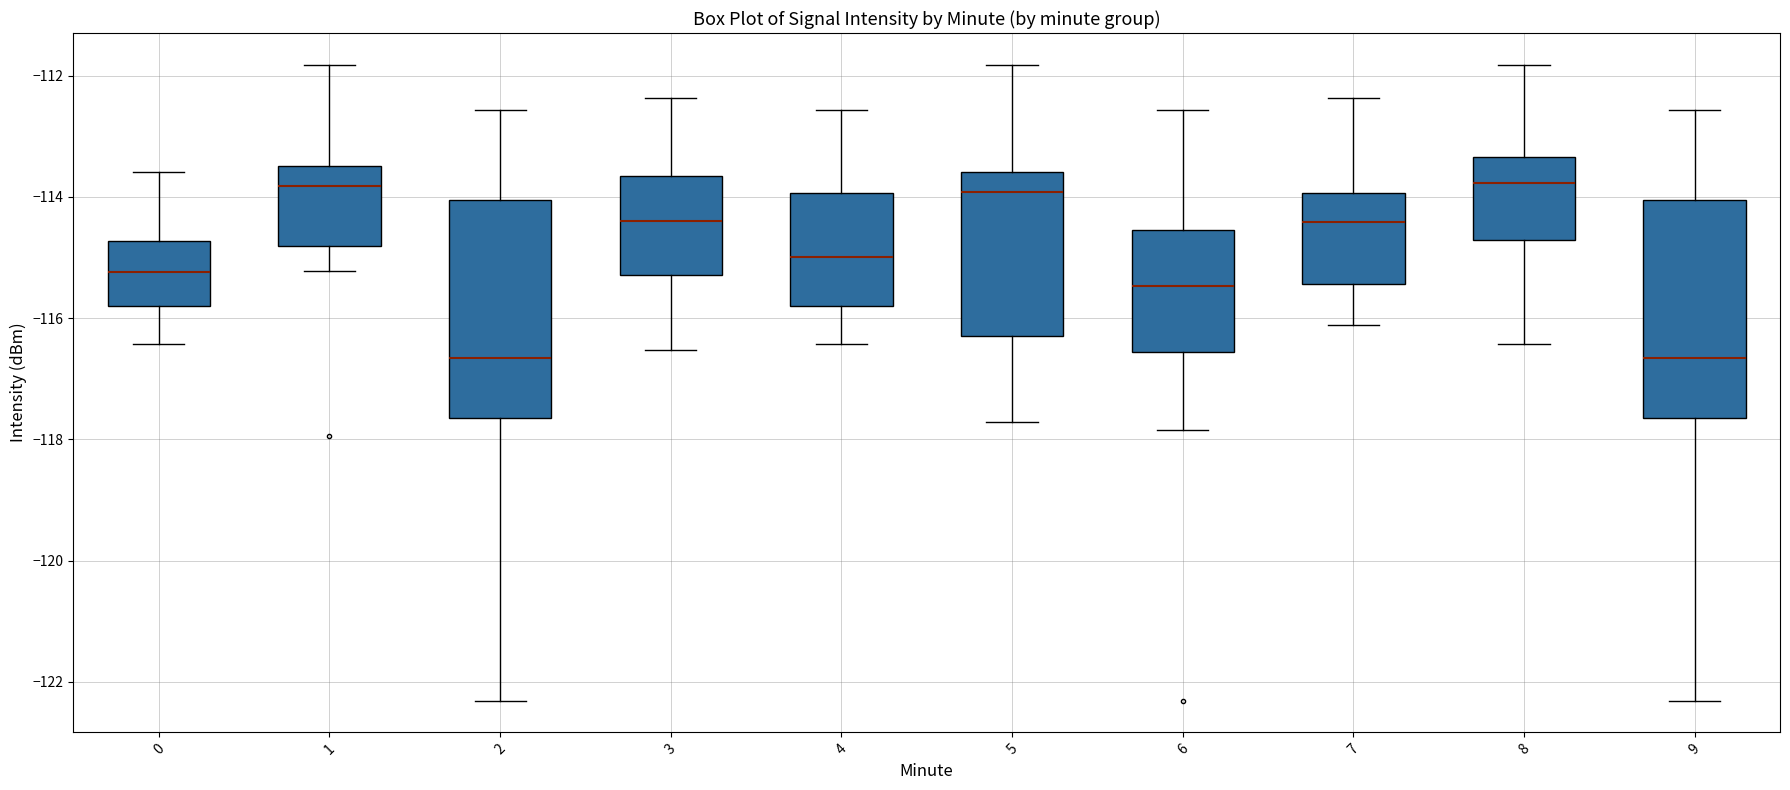

Reading left to right, read every box against the y-axis: the position of its median line, the range the box covers, and the ends of its whiskers. The values are not printed on the chart, so give them approximately, as read against the axis.

0: median -115.2, box -115.8 to -114.8, whiskers -116.4 to -113.6
1: median -113.8, box -114.8 to -113.4, whiskers -115.2 to -111.8
2: median -116.6, box -117.6 to -114.0, whiskers -122.4 to -112.6
3: median -114.4, box -115.2 to -113.6, whiskers -116.6 to -112.4
4: median -115.0, box -115.8 to -114.0, whiskers -116.4 to -112.6
5: median -114.0, box -116.2 to -113.6, whiskers -117.8 to -111.8
6: median -115.4, box -116.6 to -114.6, whiskers -117.8 to -112.6
7: median -114.4, box -115.4 to -114.0, whiskers -116.2 to -112.4
8: median -113.8, box -114.8 to -113.4, whiskers -116.4 to -111.8
9: median -116.6, box -117.6 to -114.0, whiskers -122.4 to -112.6